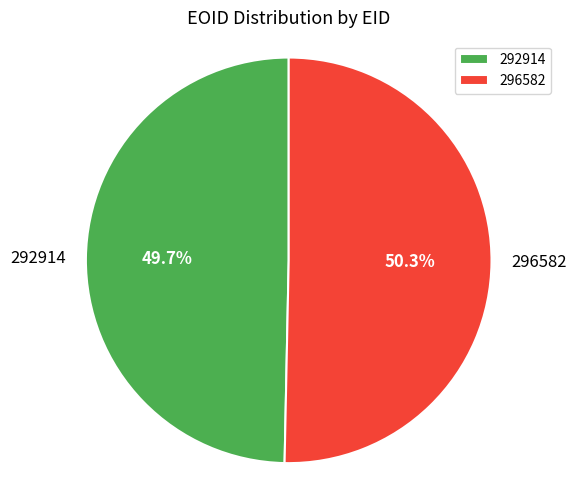

True or false: 292914 accounts for 50% of the total.

True